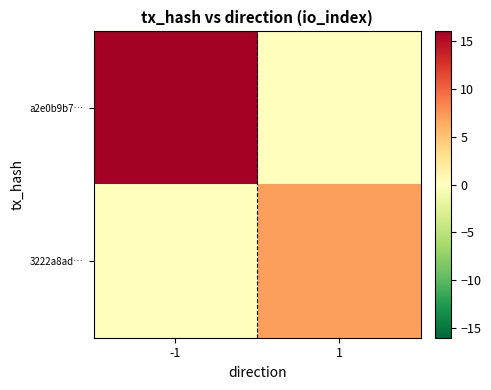

Reading left to right, transcribe all the data shown in this chart.

a2e0b9b7…: -1=16	1=0
3222a8ad…: -1=0	1=7